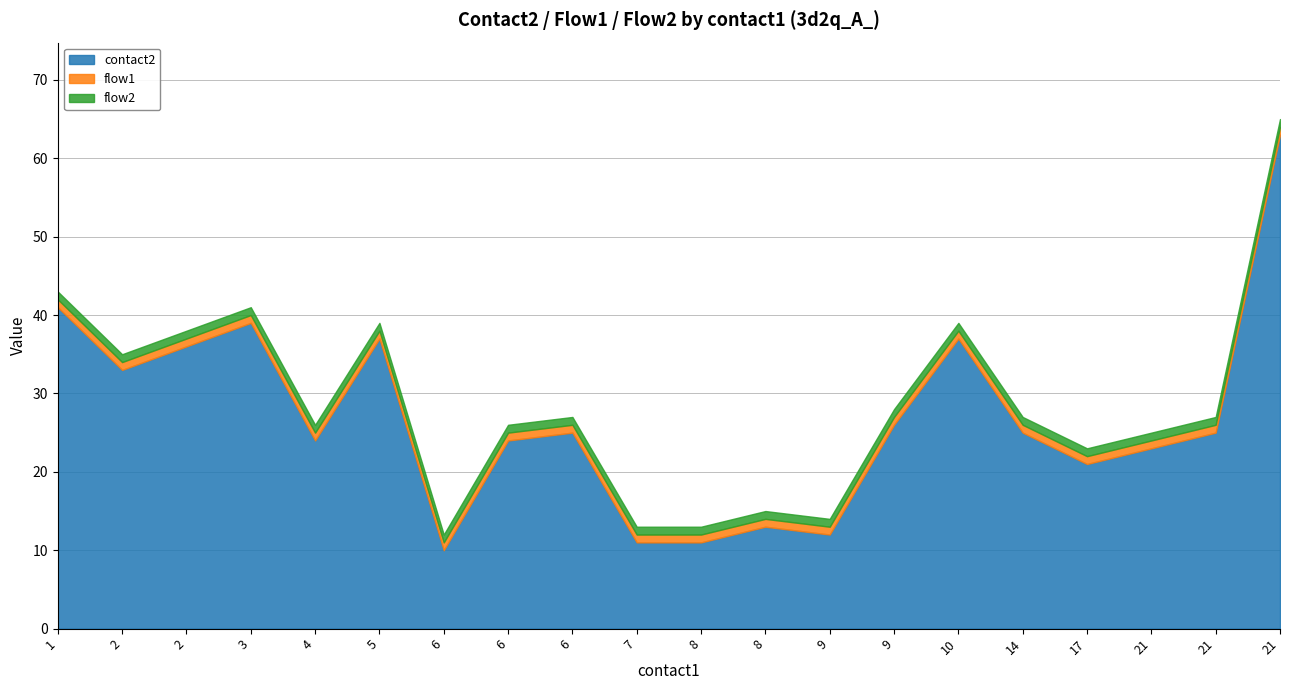

What is the highest value of the flow1 series?

1